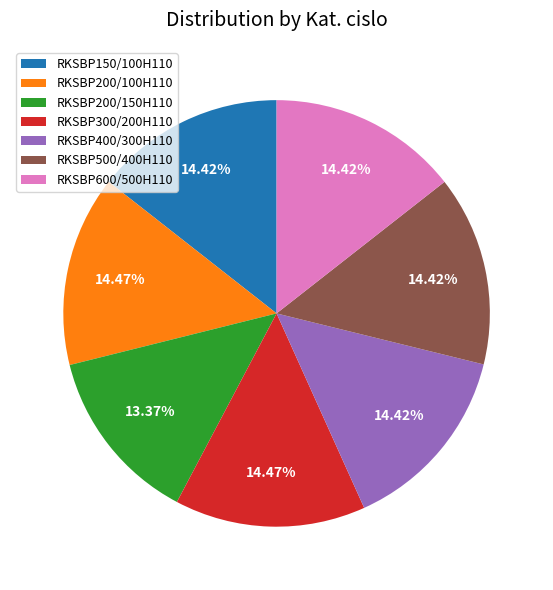

To the nearest percent, what is the difference between the largest and smallest slice percentages?

1%